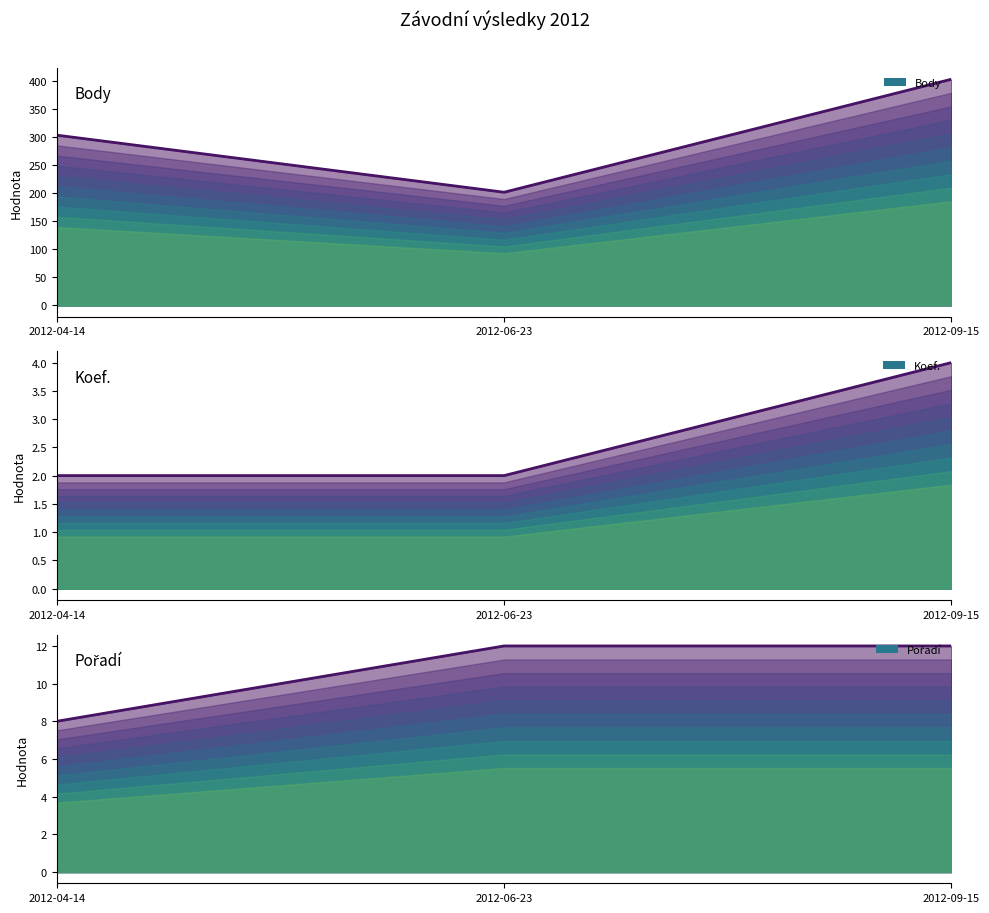

What is the difference between the Body values at 2012-09-15 and 2012-04-14?

100